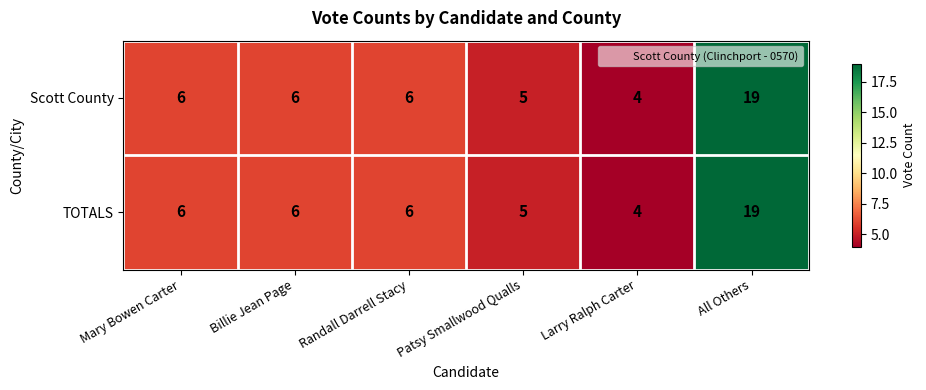

Is it true that Scott County equals 19 at All Others?

True